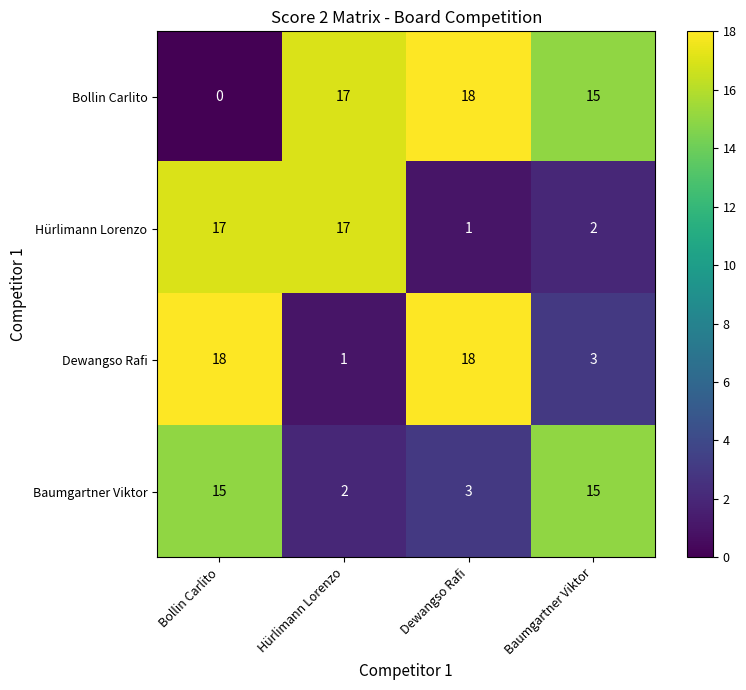

What is the spread (max minus min) of values at Dewangso Rafi?

17